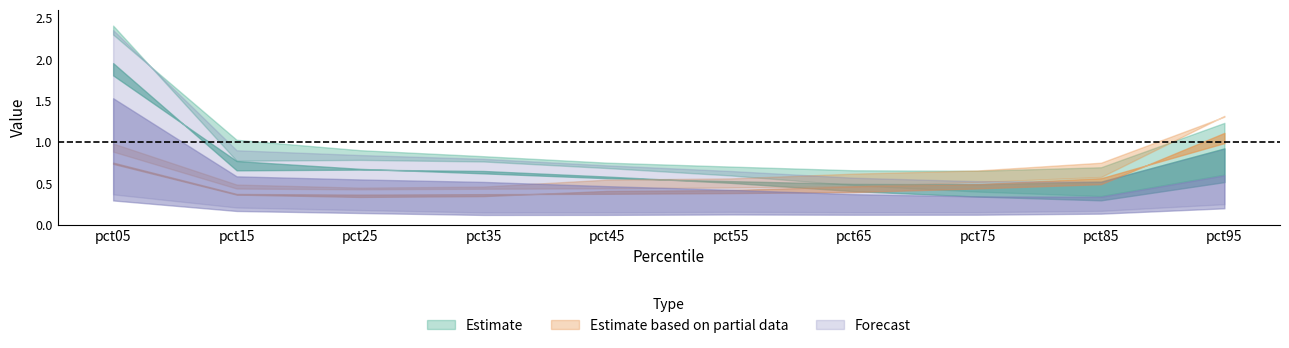

True or false: Jan and Jun intersect in this chart.

False